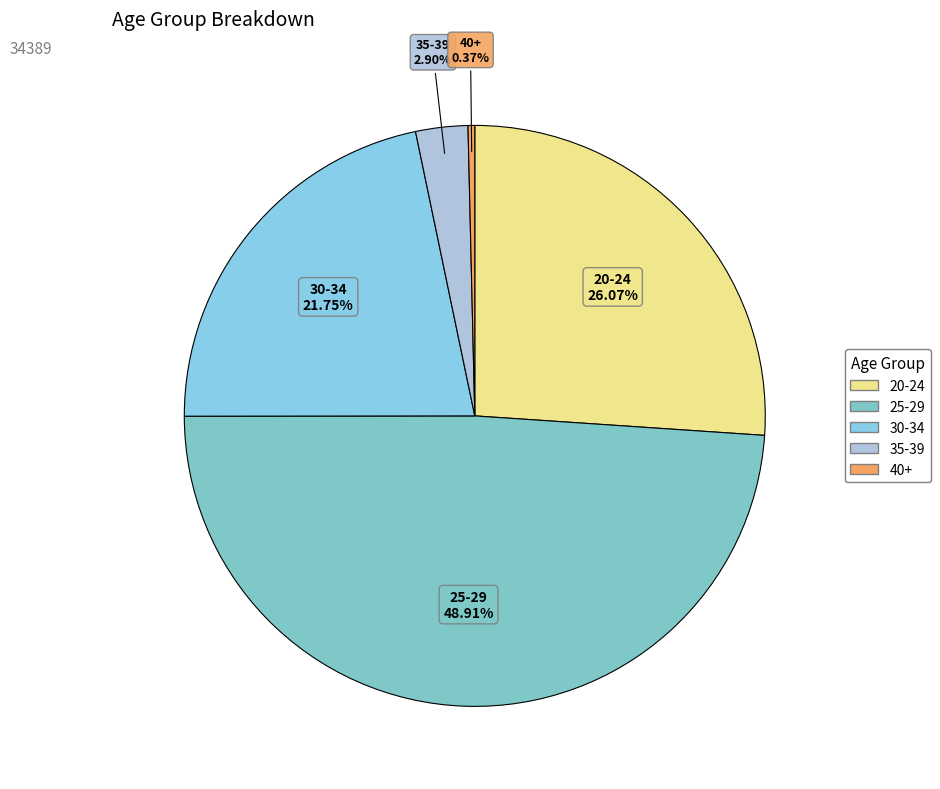

Which has a higher value, 20-24 or 35-39?

20-24